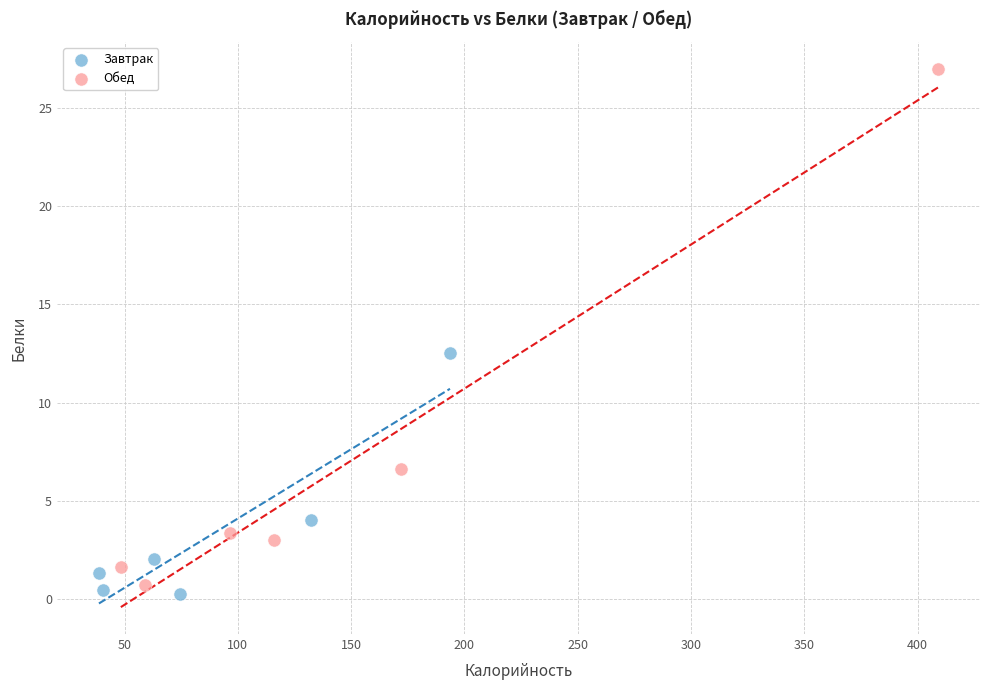

Which series reaches the minimum Y coordinate?

Завтрак